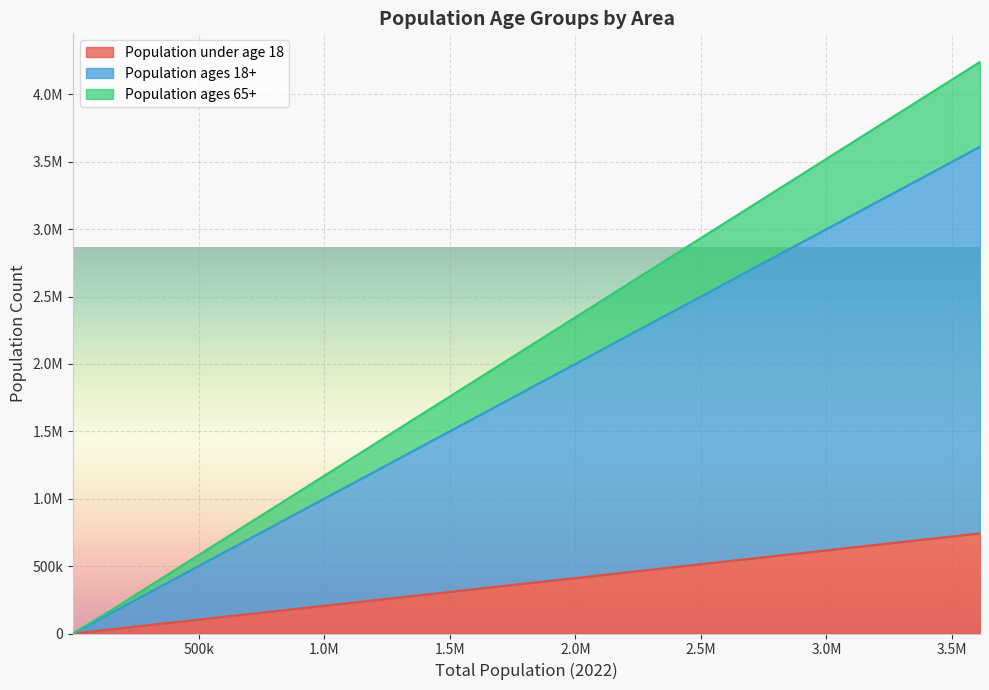

What are all the series names shown in the legend?

Population under age 18, Population ages 18+, Population ages 65+